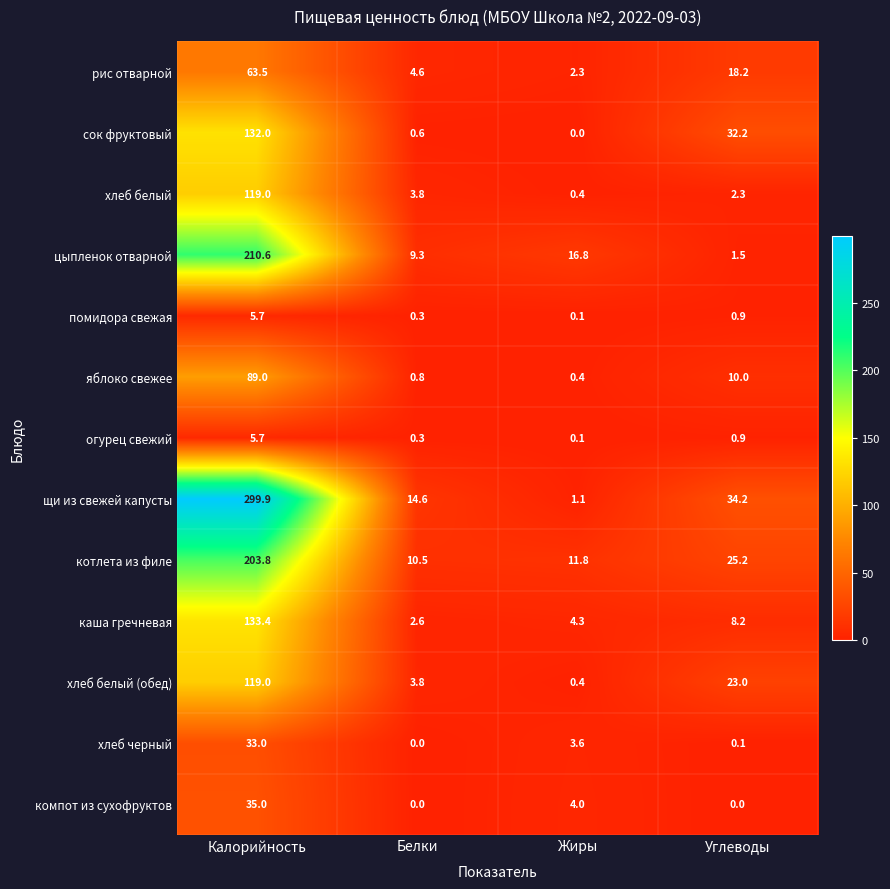

What is the sum of all сок фруктовый values?

164.8